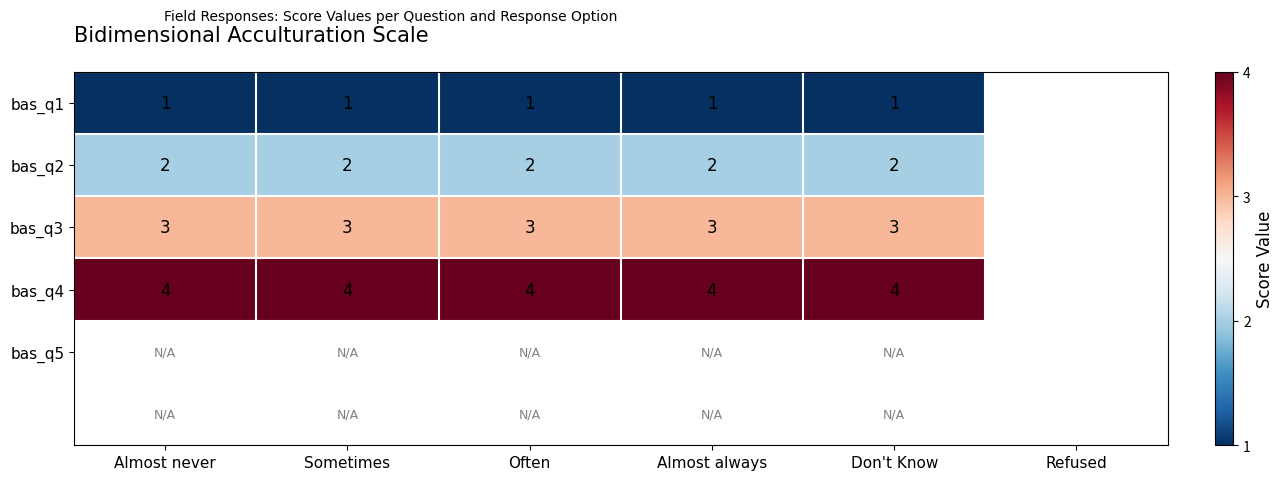

Which has a higher value, Almost never or Don't Know?

Almost never